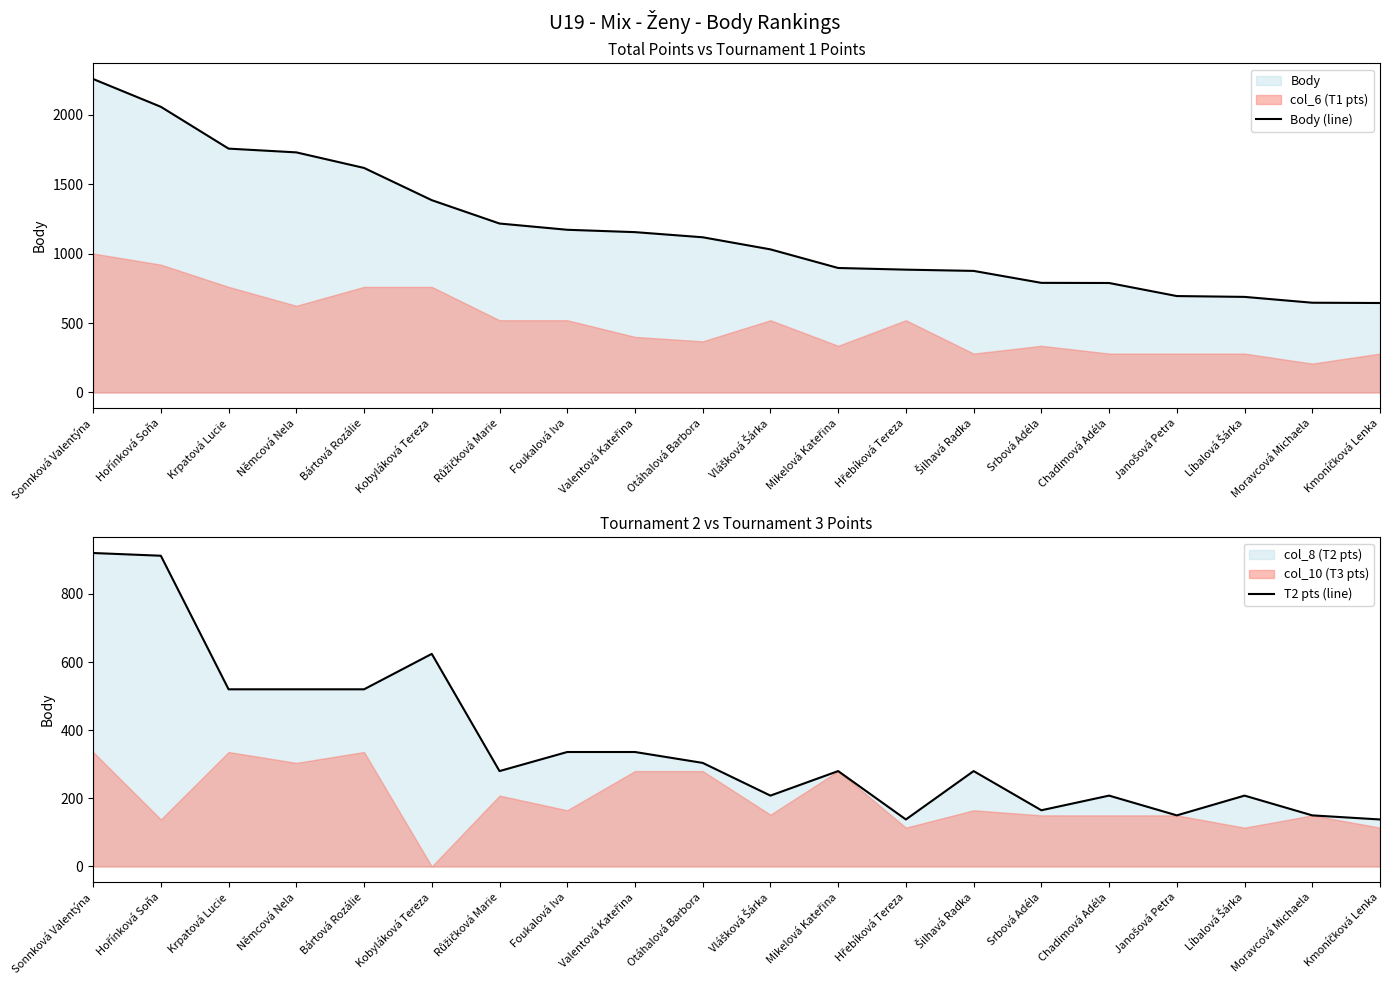

What is the total value across all series at Vlášková Šárka?

1238